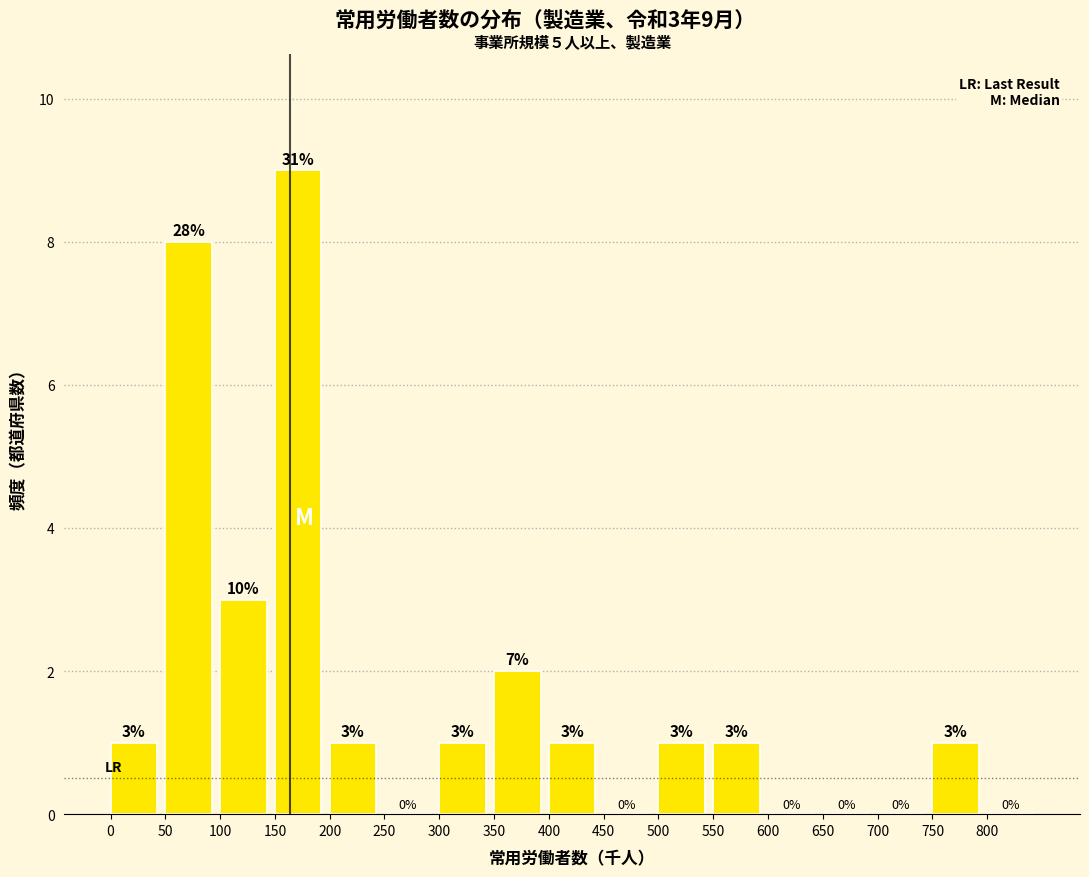

Which range on the x-axis has the tallest bar?

150 to 200